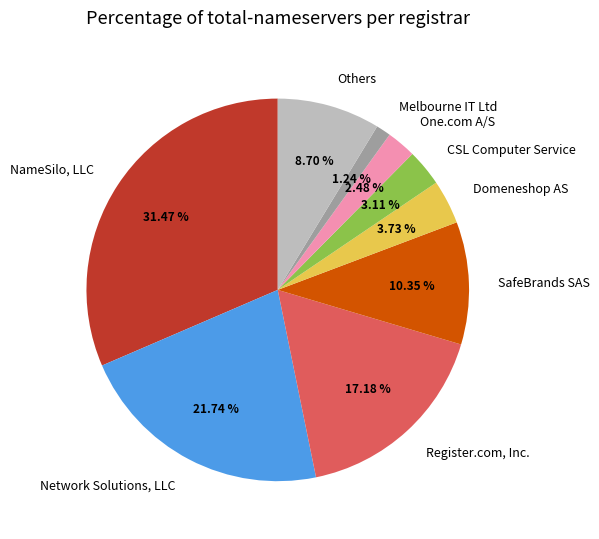

What is the smallest slice in the pie chart?

Melbourne IT Ltd